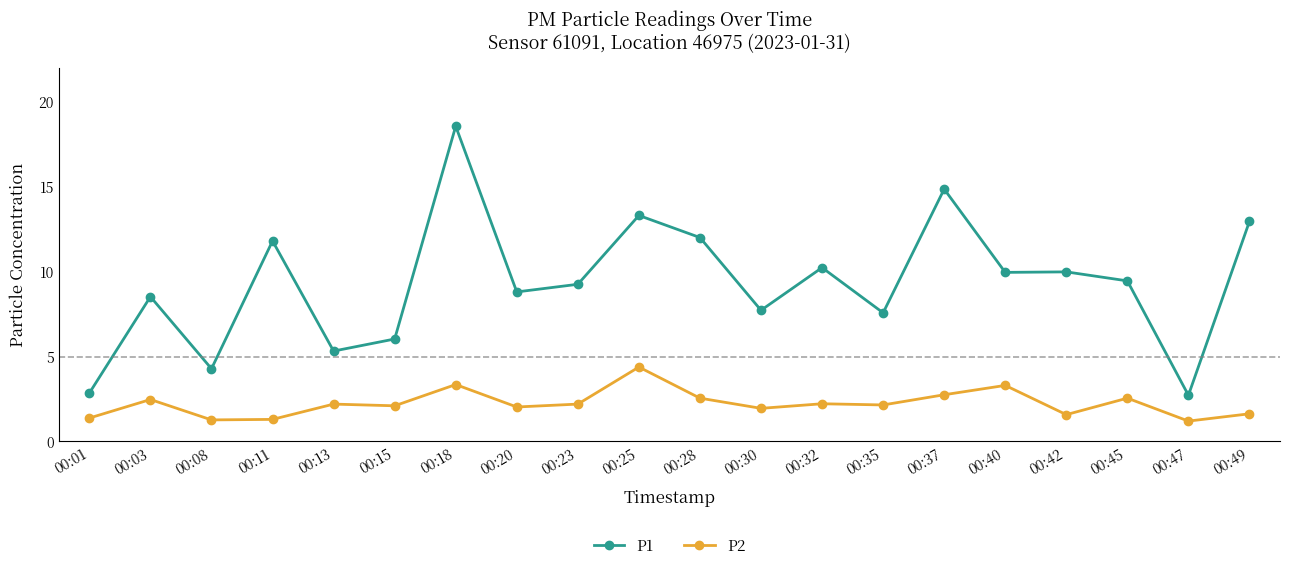

Which series has the largest range (max minus min)?

P1